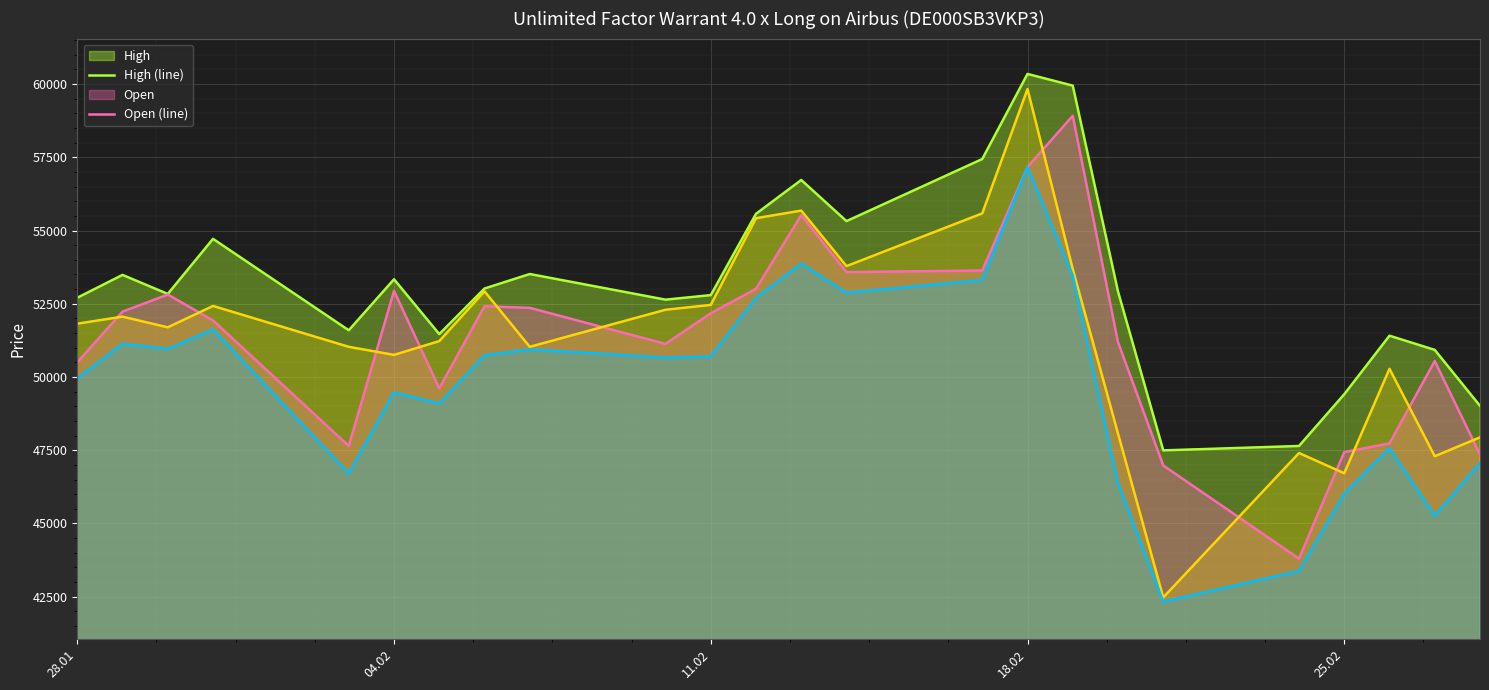

What is the smallest value displayed?

42330